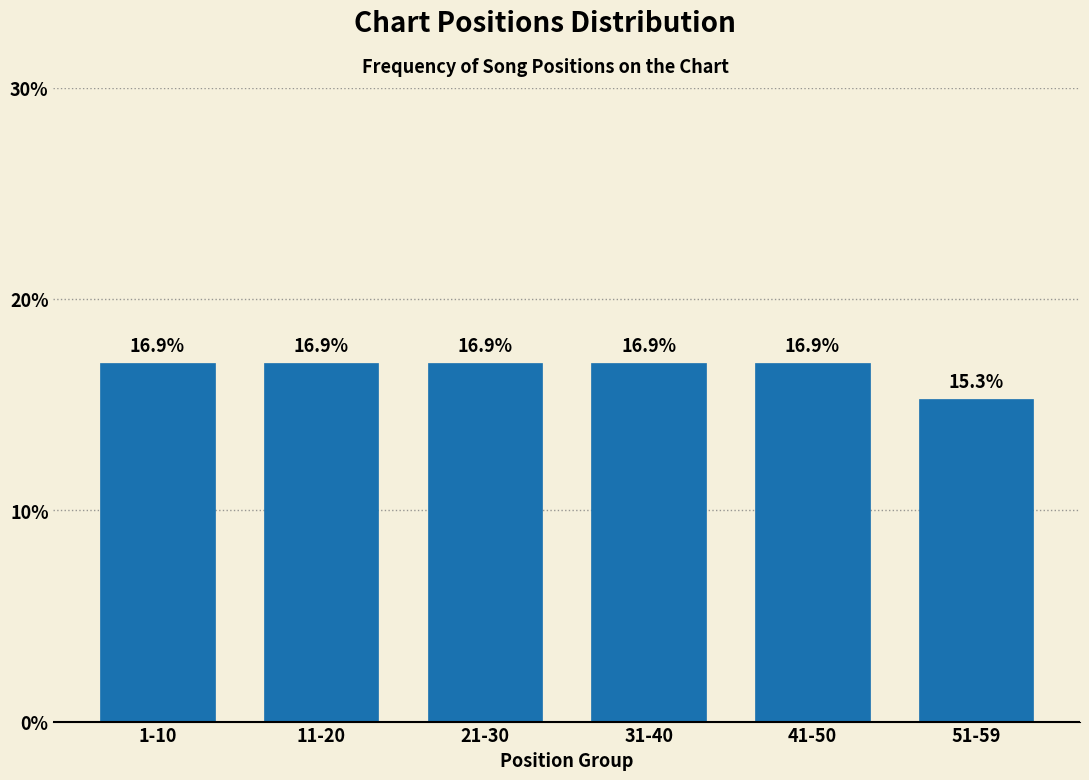

Reading right to left, extract all data points from this chart.

51-59=15.3	41-50=16.9	31-40=16.9	21-30=16.9	11-20=16.9	1-10=16.9